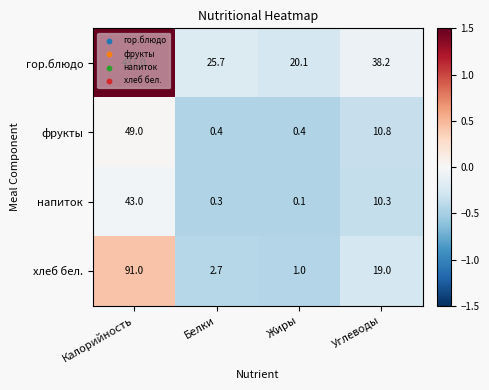

Where is напиток nearest to the value 21?

Углеводы